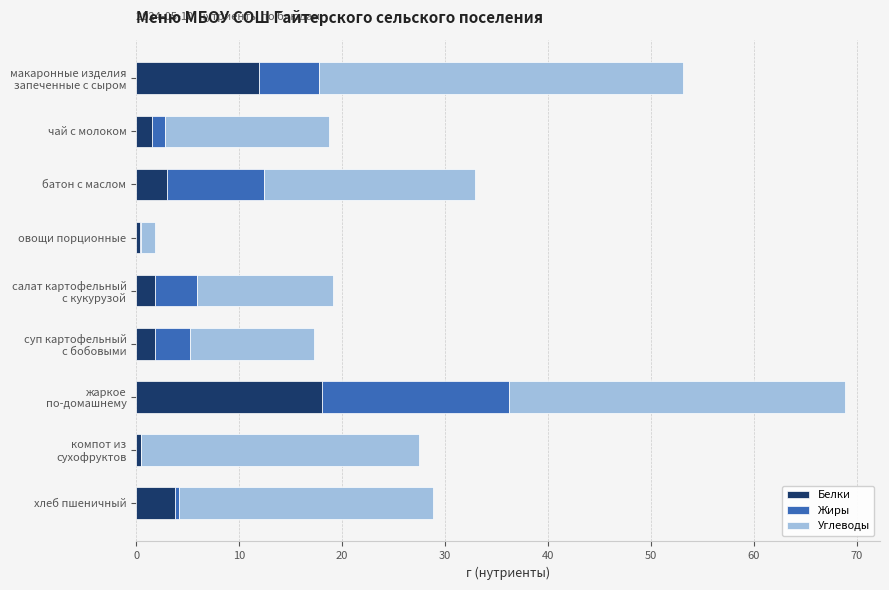

What is the maximum value for Белки?

18.0